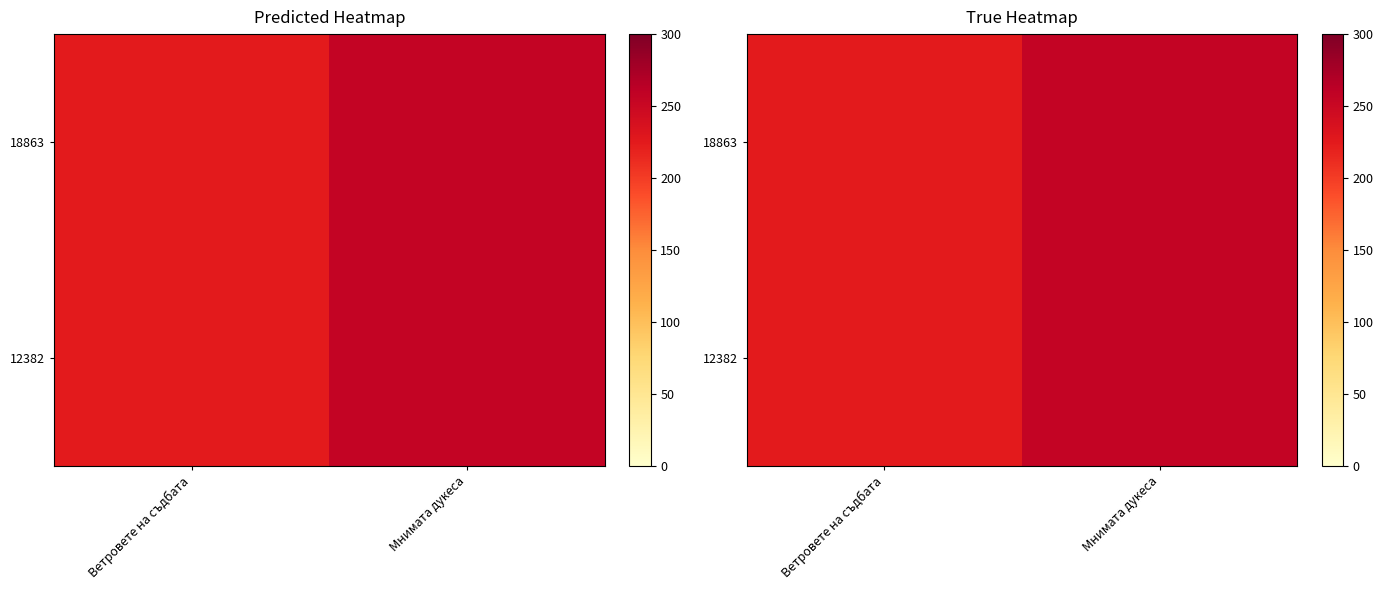

What is the sum of the 18863 values at Мнимата дукеса and Ветровете на съдбата?

480